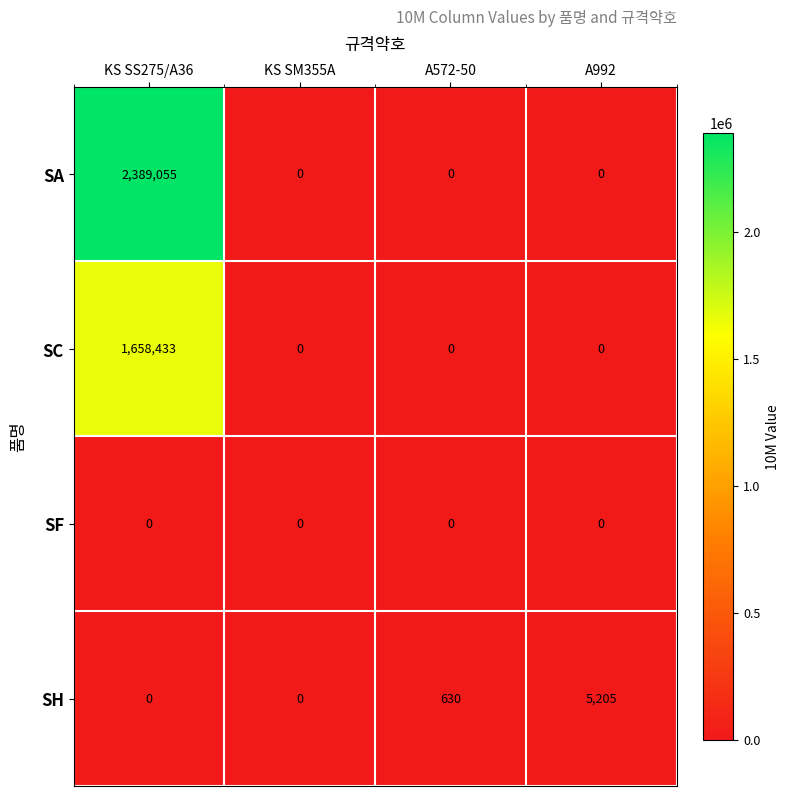

Rank the series by their maximum value, from highest to lowest.

SA, SC, SH, SF